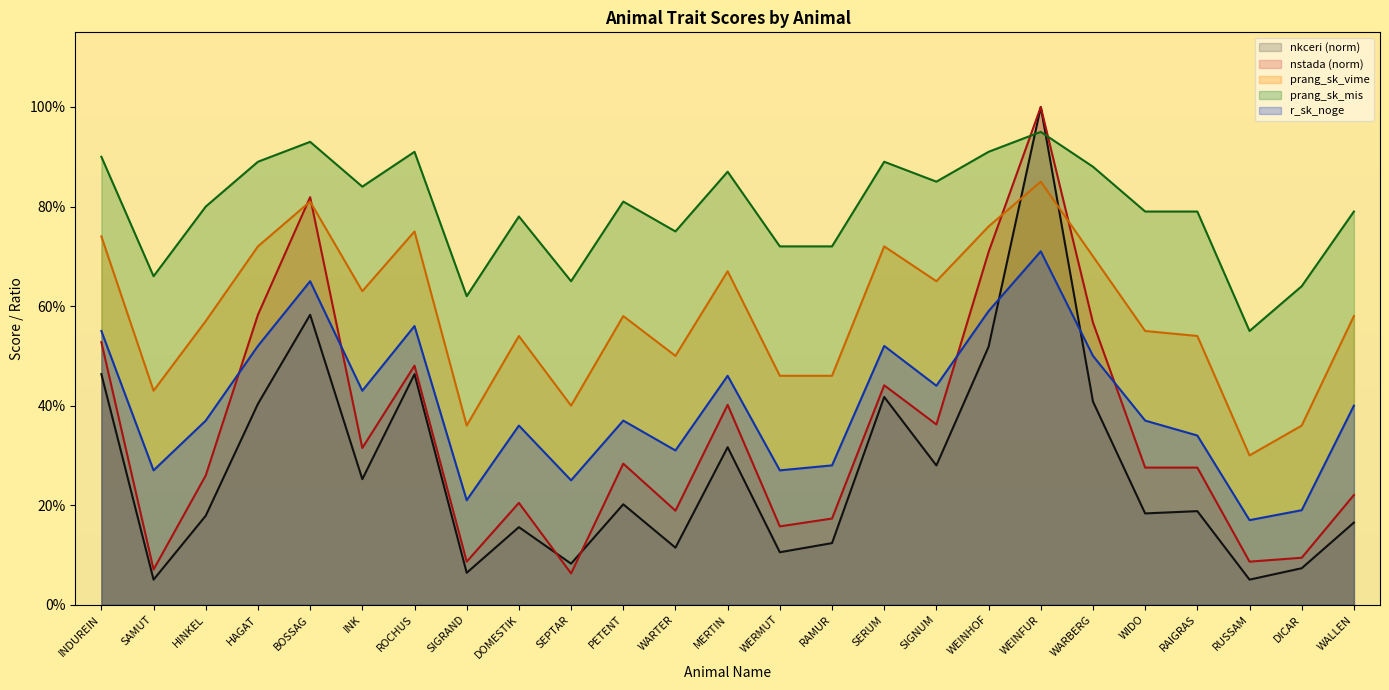

Read the prang_sk_vime value at HAGAT.

0.7